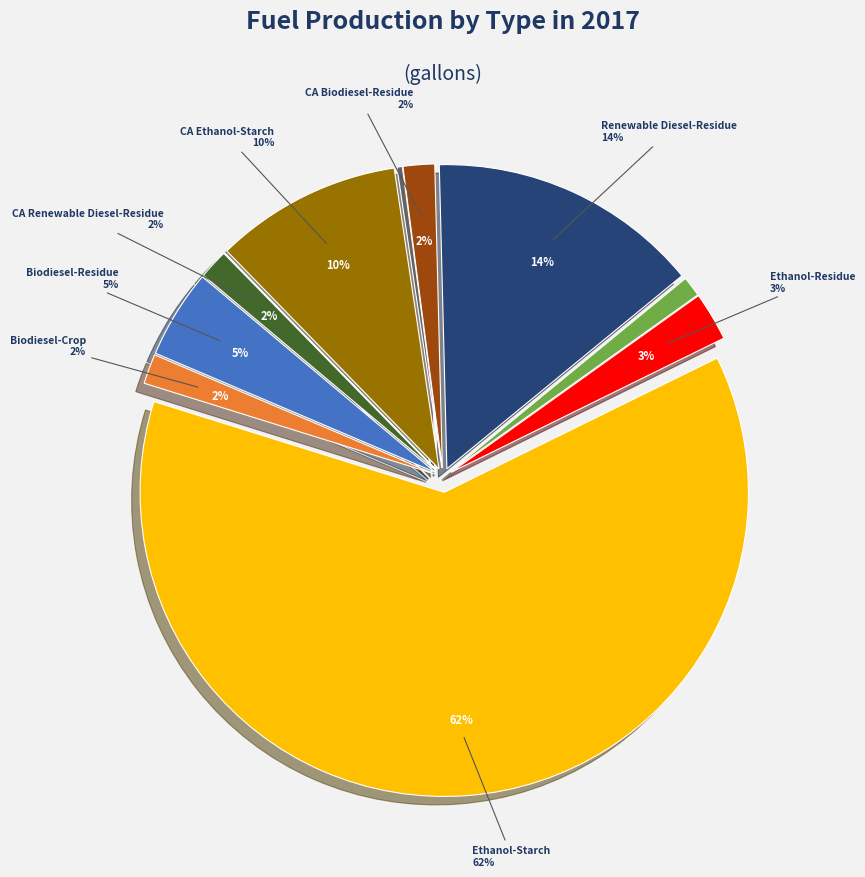

Between Renewable Diesel-Crop and Renewable Diesel-Residue, which is larger?

Renewable Diesel-Residue